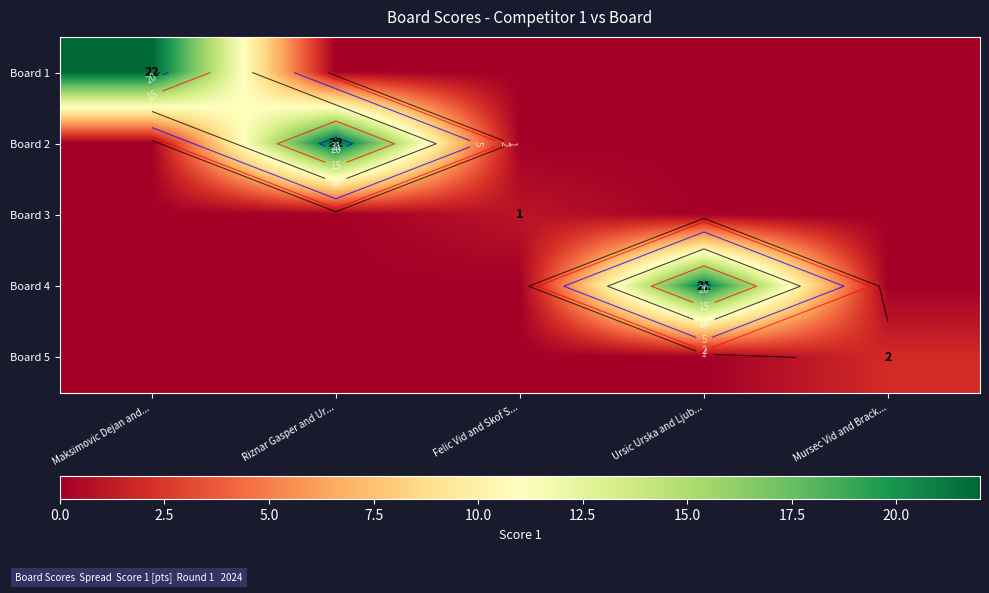

How many categories are shown in the chart?

5